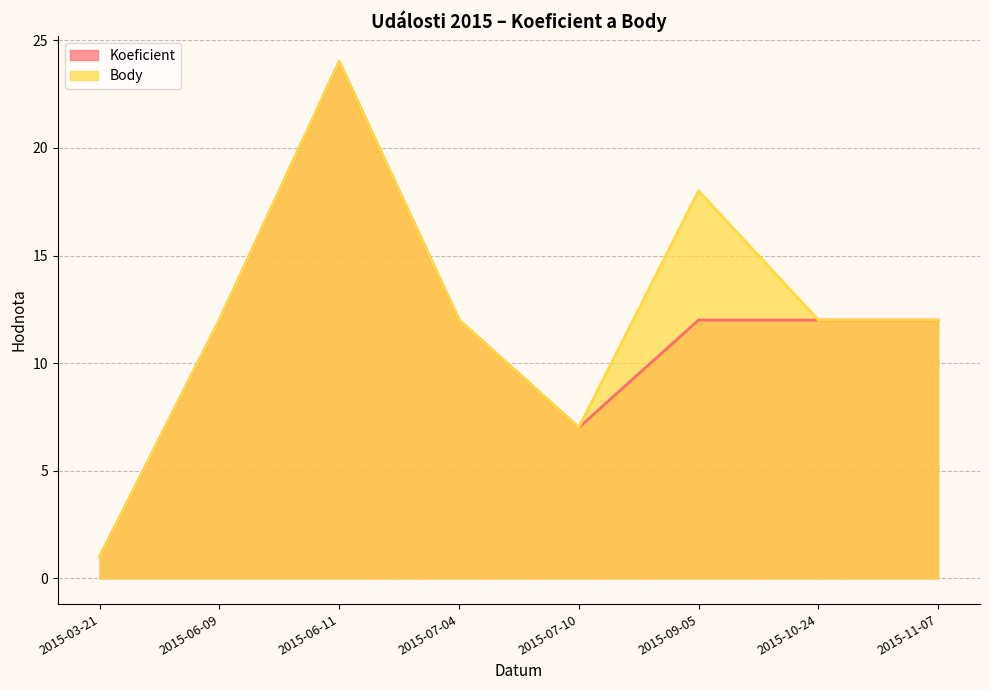

How many values in the Koeficient series are below 12?

2